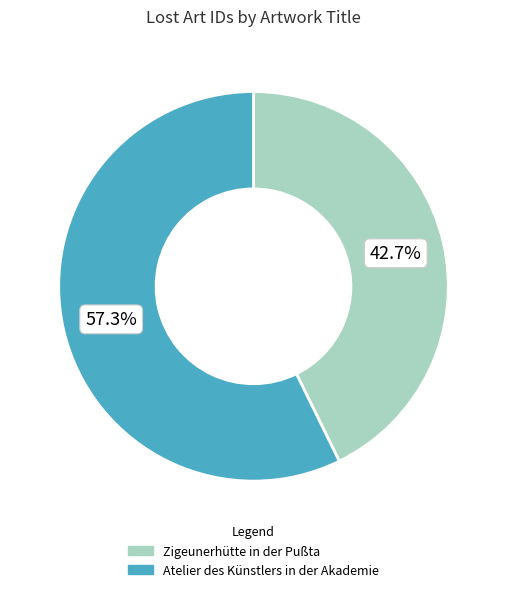

To the nearest percent, what is the difference between the largest and smallest slice percentages?

15%